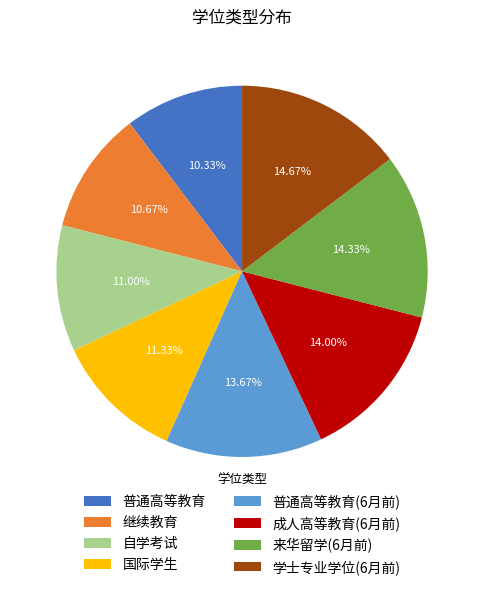

Does any single category account for the majority?

No